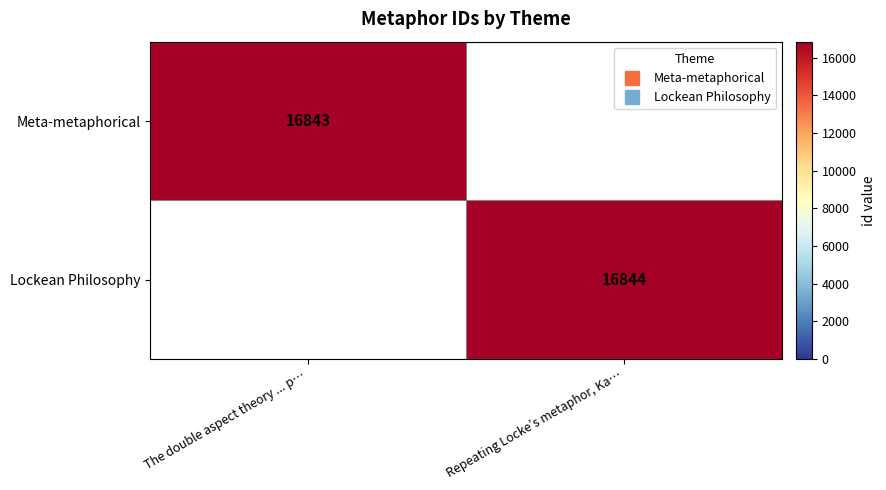

At The double aspect theory ... p…, list the series in order from smallest to largest.

Lockean Philosophy, Meta-metaphorical